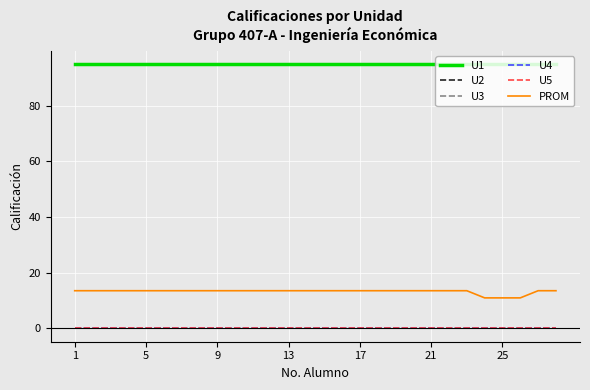

Does the chart have visible grid lines?

Yes